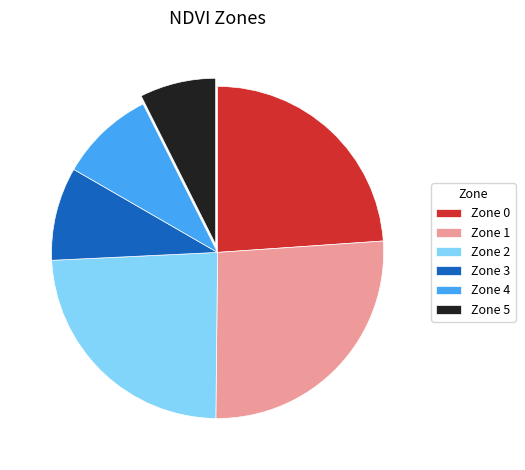

Is there a majority slice in this chart?

No